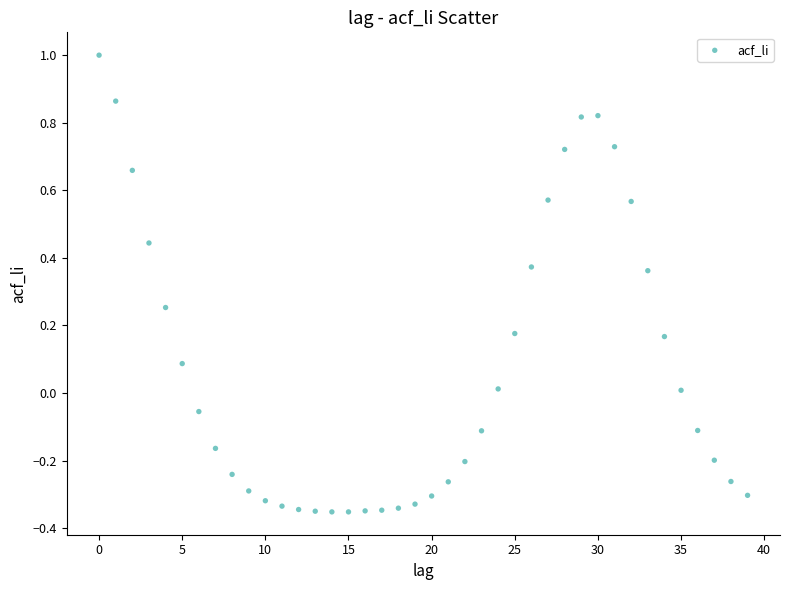

What is the range of Y values (max minus min)?

1.4